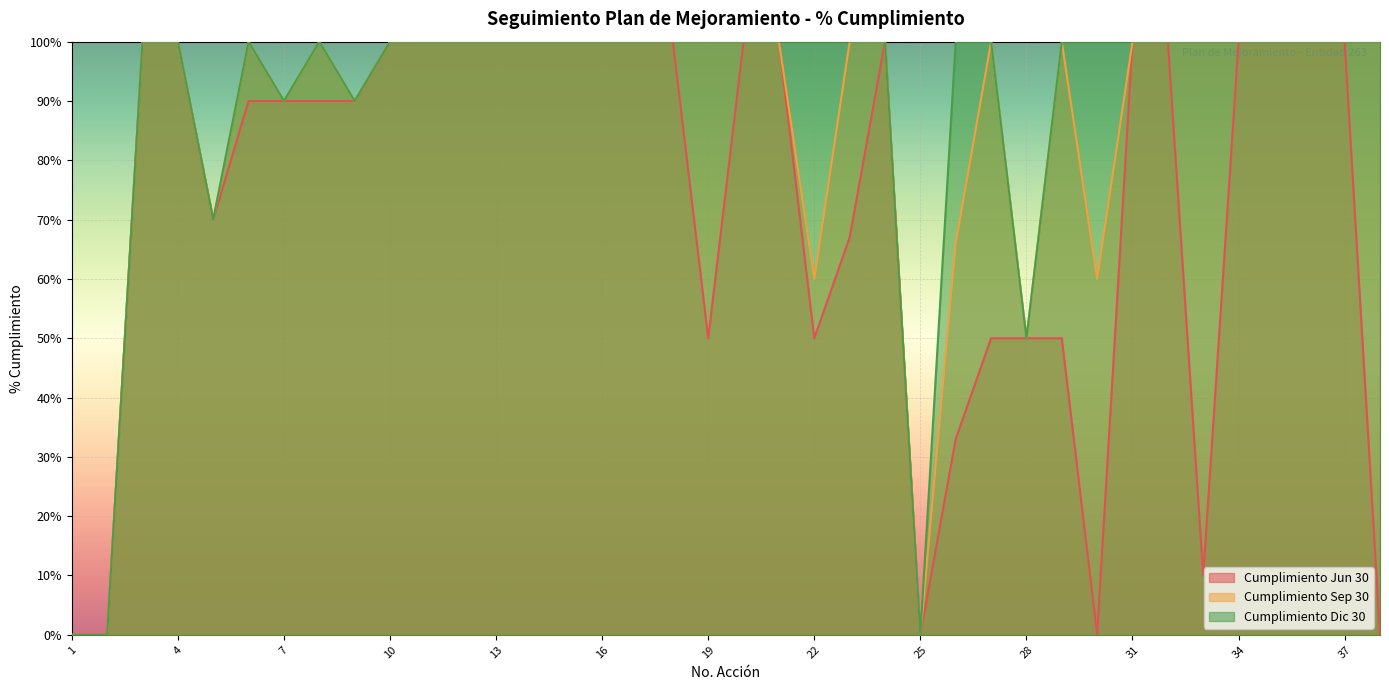

Reading left to right, extract all data points from this chart.

Cumplimiento Jun 30: 1=0	2=0	3=100	4=100	5=70	6=90	7=90	8=90	9=90	10=100	11=100	12=100	13=100	14=100	15=100	16=100	17=100	18=100	19=50	20=100	21=100	22=50	23=67	24=100	25=0	26=33	27=50	28=50	29=50	30=0	31=100	32=100	33=10	34=100	35=100	36=100	37=100	38=0
Cumplimiento Sep 30: 1=0	2=0	3=100	4=100	5=70	6=100	7=90	8=100	9=90	10=100	11=100	12=100	13=100	14=100	15=100	16=100	17=100	18=100	19=100	20=100	21=100	22=60	23=100	24=100	25=0	26=66	27=100	28=50	29=100	30=60	31=100	32=100	33=100	34=100	35=100	36=100	37=100	38=100
Cumplimiento Dic 30: 1=0	2=0	3=100	4=100	5=70	6=100	7=90	8=100	9=90	10=100	11=100	12=100	13=100	14=100	15=100	16=100	17=100	18=100	19=100	20=100	21=100	22=100	23=100	24=100	25=0	26=100	27=100	28=50	29=100	30=100	31=100	32=100	33=100	34=100	35=100	36=100	37=100	38=100